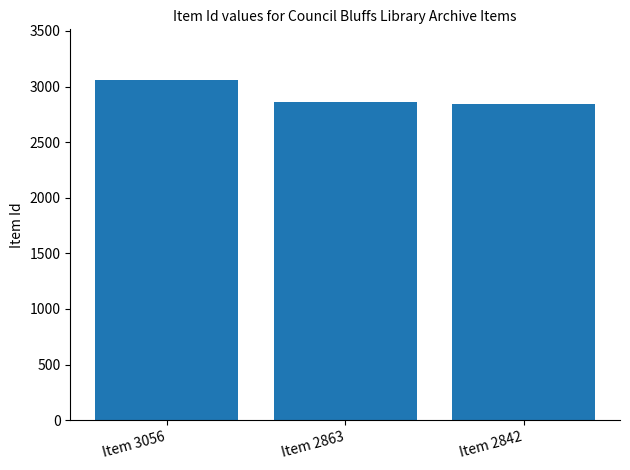

What is the change in value from Item 3056 to Item 2842?

-214